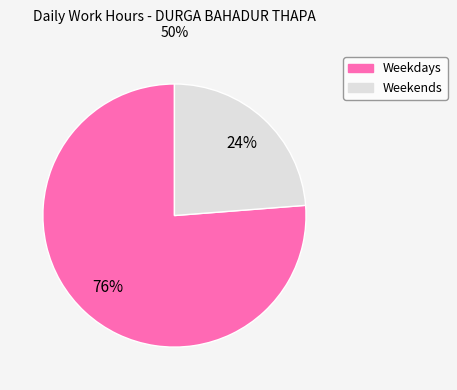

To the nearest percent, what is the difference between the largest and smallest slice percentages?

52%